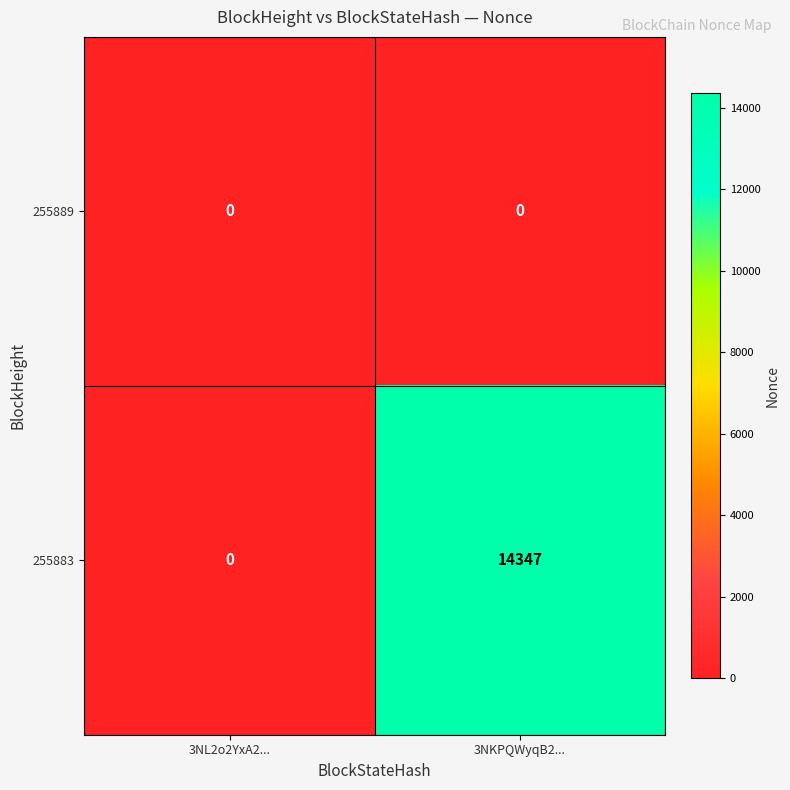

Reading left to right, what are all the values shown in this chart?

255889: 0	0
255883: 0	14347